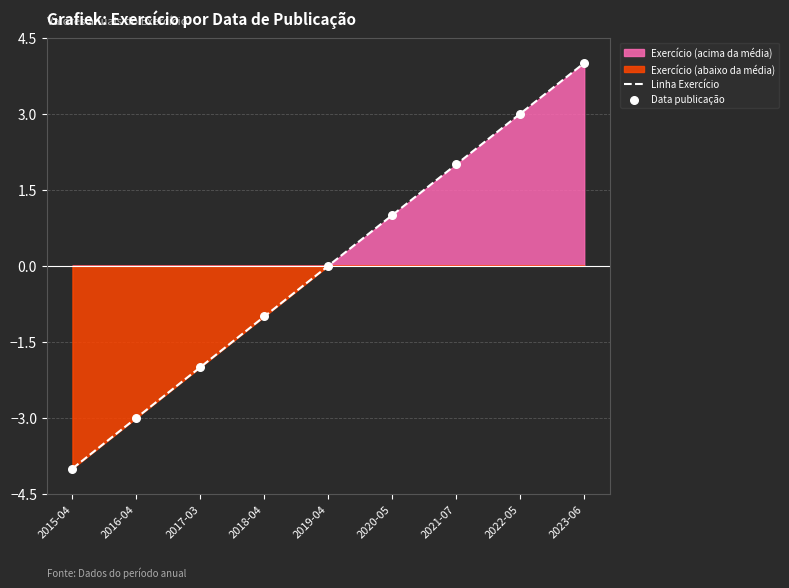

At which category is the sum across all series the highest?

2023-06